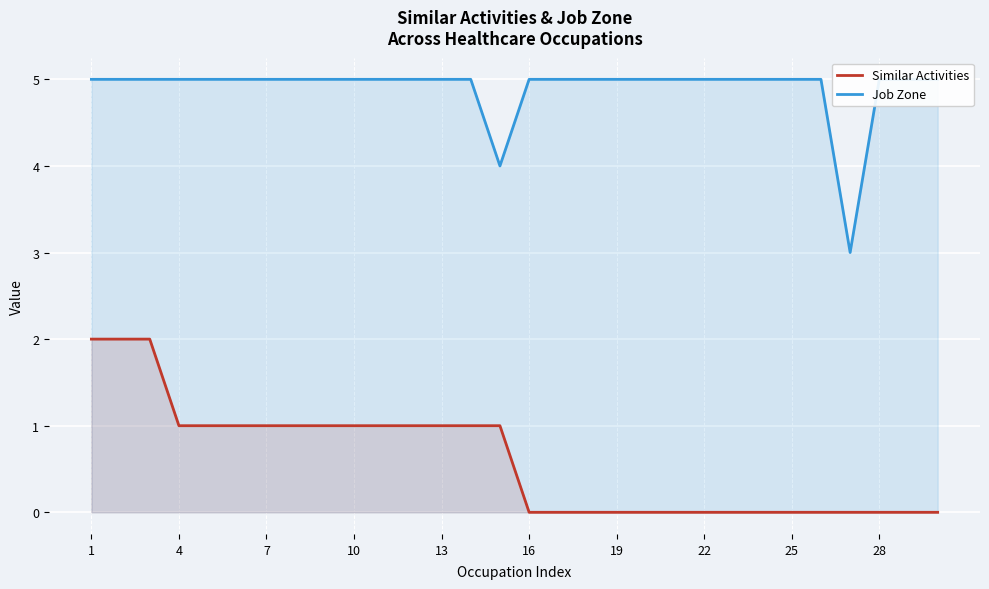

The value of Similar Activities at 19 is -1. True or false?

False